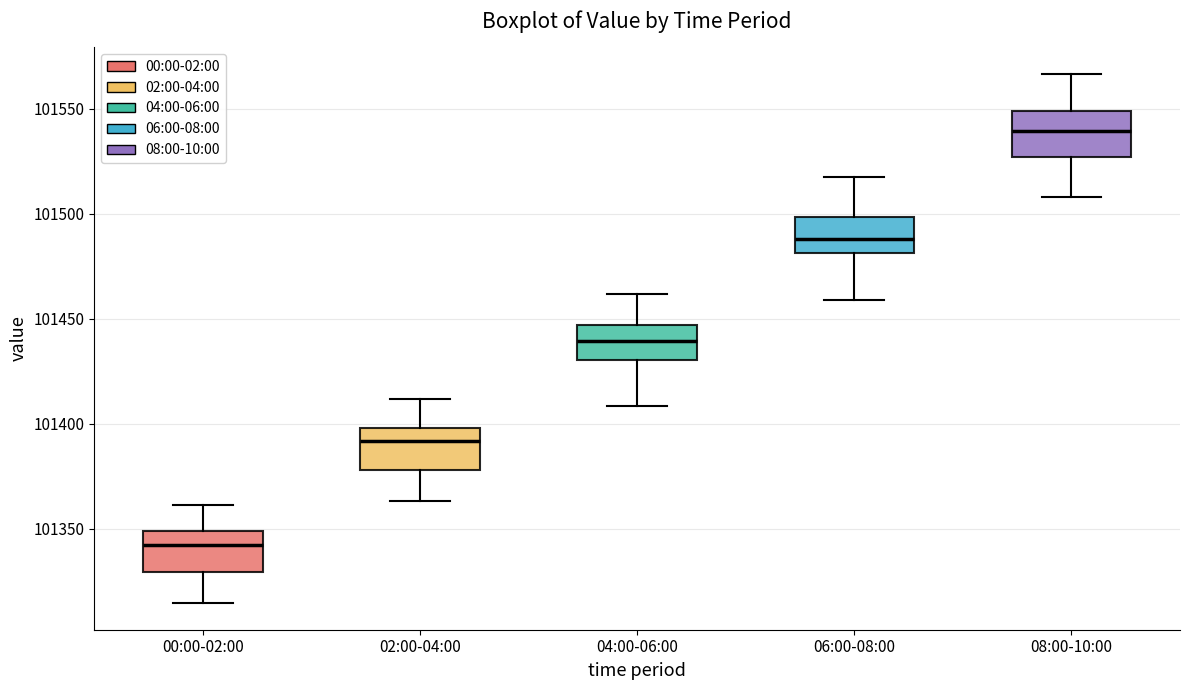

Reading left to right, read every box against the y-axis: the position of its median line, the range the box covers, and the ends of its whiskers. The values are not printed on the chart, so give them approximately, as read against the axis.

00:00-02:00: median 101340, box 101330 to 101350, whiskers 101315 to 101360
02:00-04:00: median 101390, box 101380 to 101400, whiskers 101365 to 101410
04:00-06:00: median 101440, box 101430 to 101445, whiskers 101410 to 101460
06:00-08:00: median 101490, box 101480 to 101500, whiskers 101460 to 101520
08:00-10:00: median 101540, box 101525 to 101550, whiskers 101510 to 101565